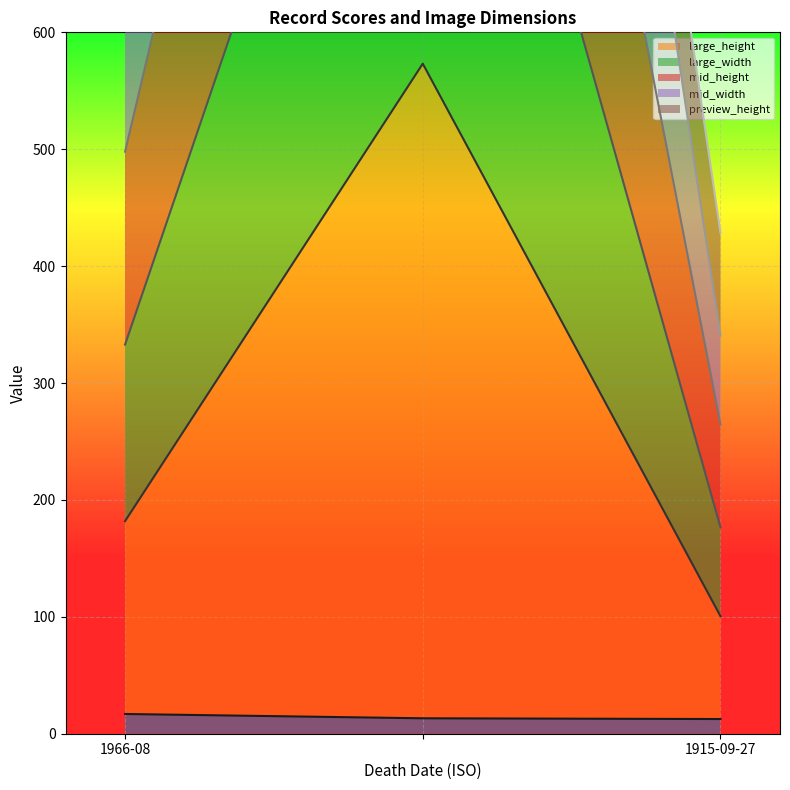

How many lines are shown in the chart?

5